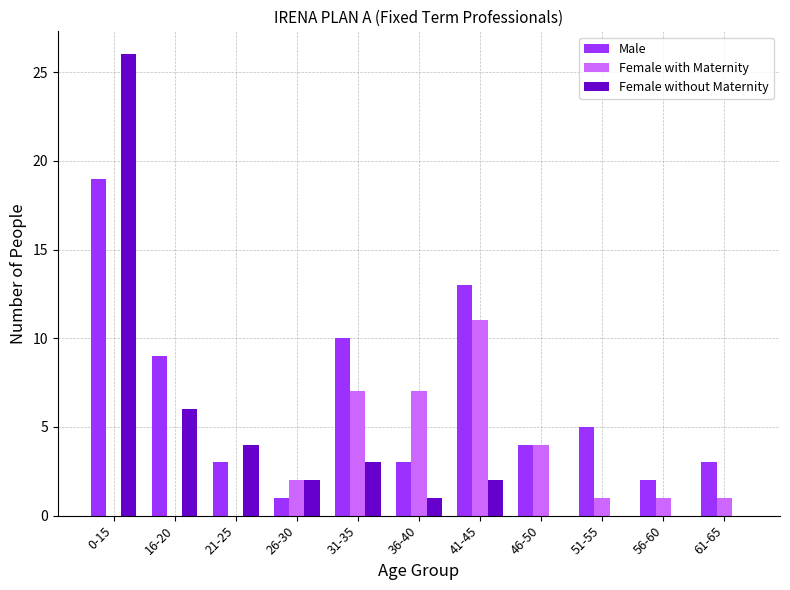

Which label corresponds to the largest value in the chart?

0-15